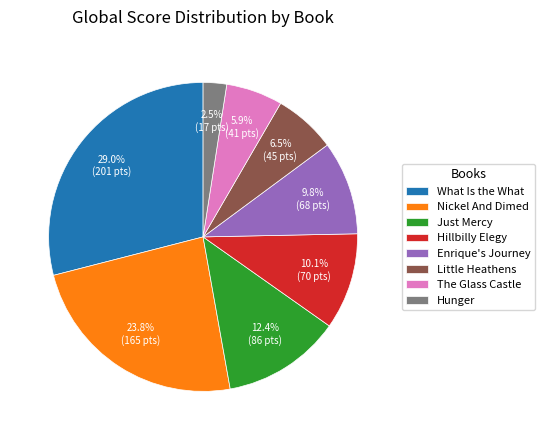

Count the number of slices in the pie.

8